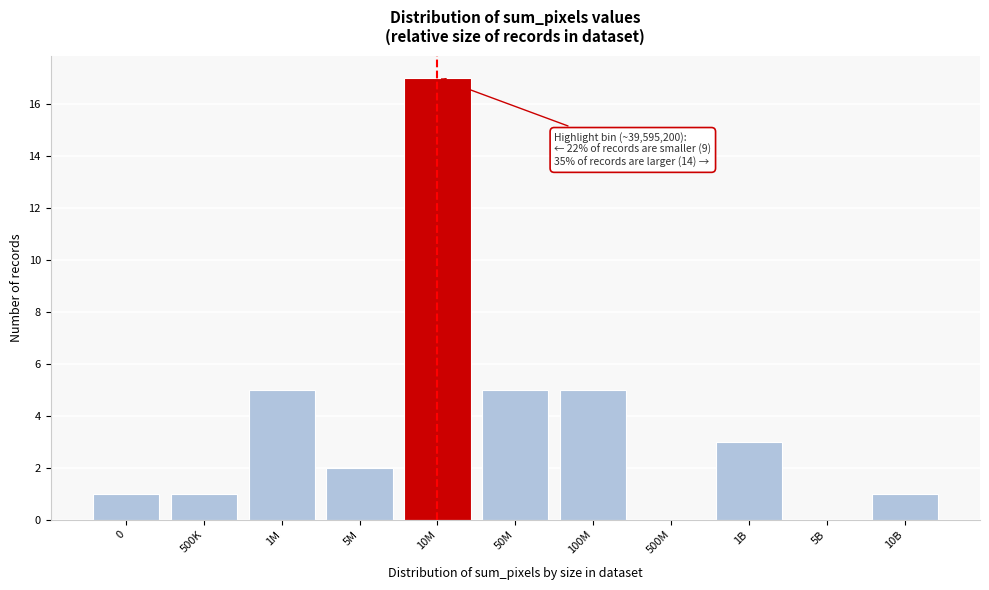

Reading left to right, transcribe all the data shown in this chart.

0=1	500K=1	1M=5	5M=2	10M=17	50M=5	100M=5	500M=0	1B=3	5B=0	10B=1